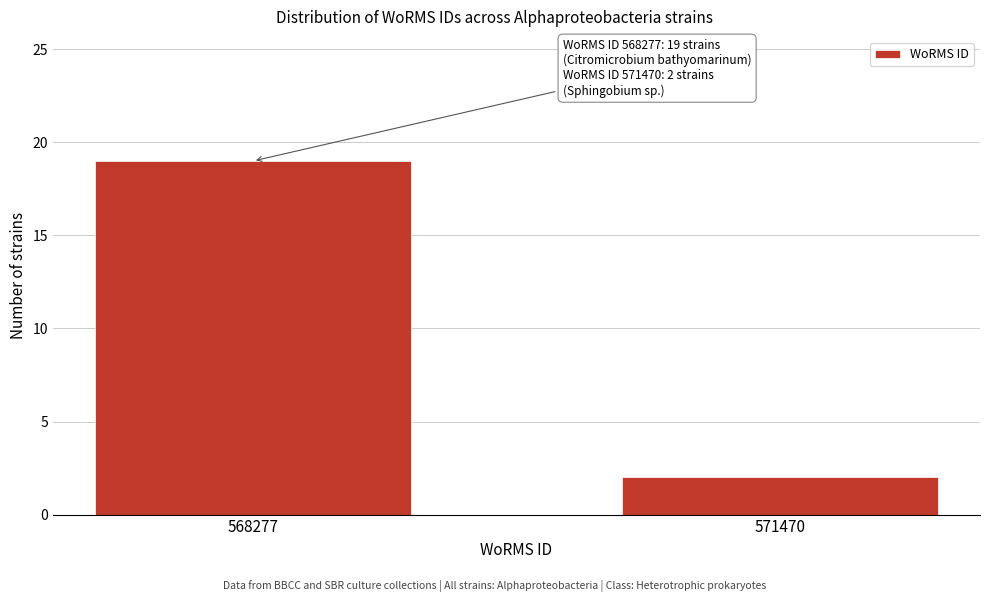

Reading left to right, what are all the values shown in this chart?

19	2